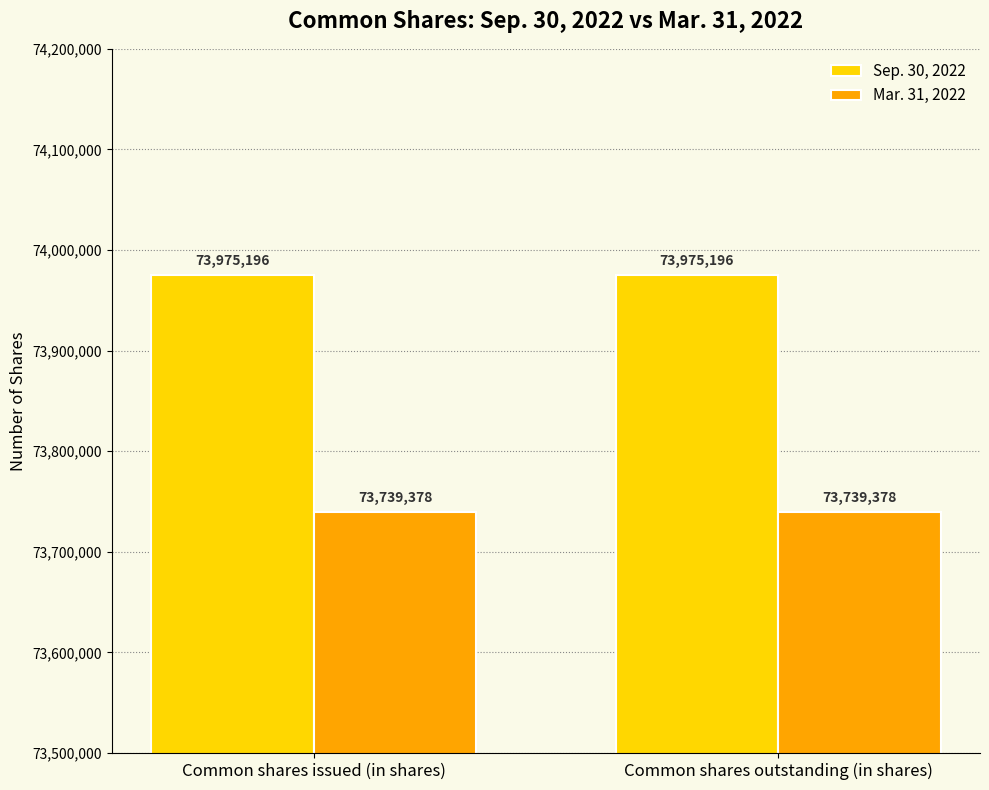

Reading right to left, list all the values displayed in this chart.

Sep. 30, 2022: 73975196	73975196
Mar. 31, 2022: 73739378	73739378